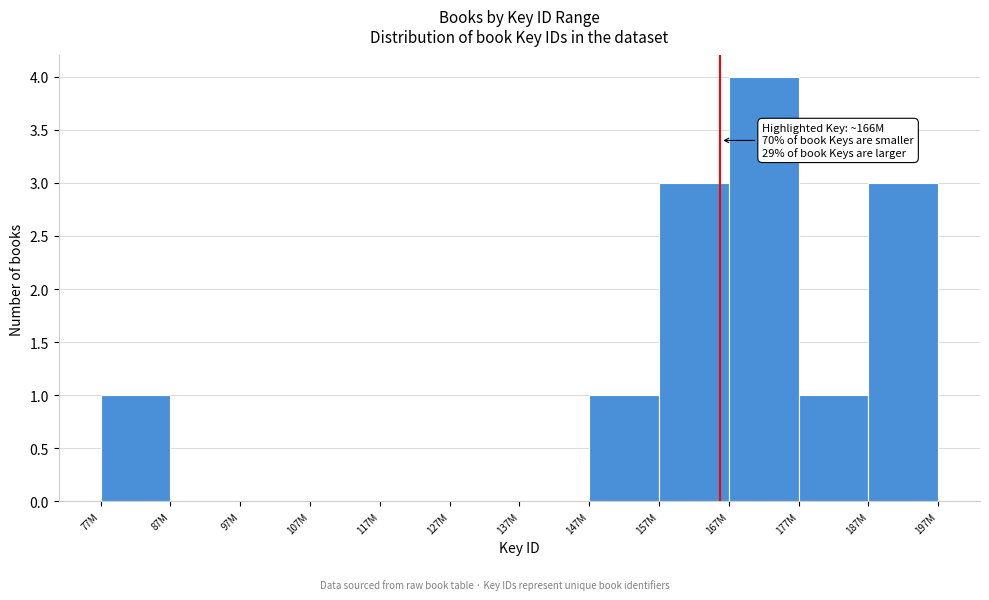

Reading left to right, list all the values displayed in this chart.

77M=1	87M=0	97M=0	107M=0	117M=0	127M=0	137M=0	147M=1	157M=3	167M=4	177M=1	187M=3